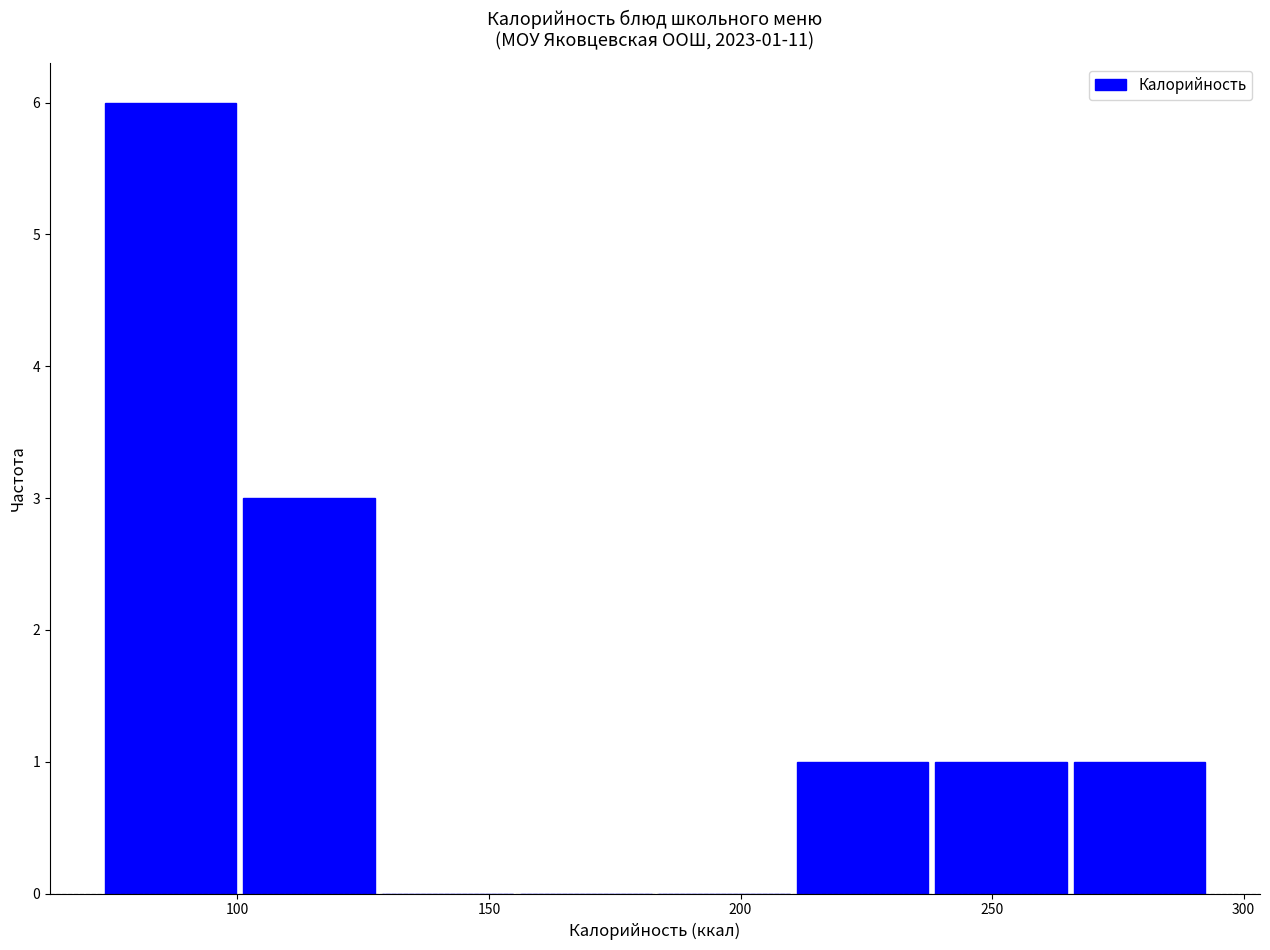

Over which range of the x-axis is the bar tallest?

73.0 to 100.5